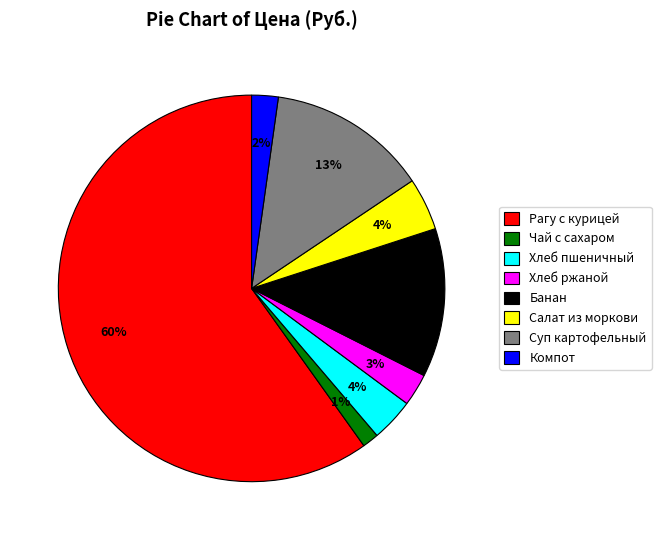

Does any single category account for the majority?

Yes